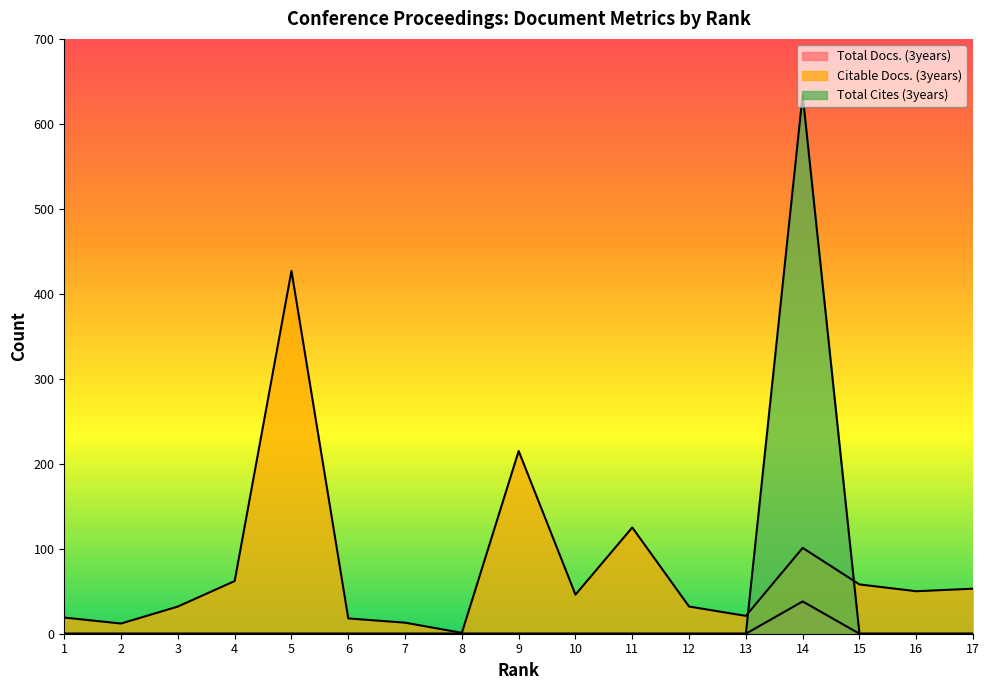

True or false: Total Docs. (3years) and Citable Docs. (3years) intersect in this chart.

False